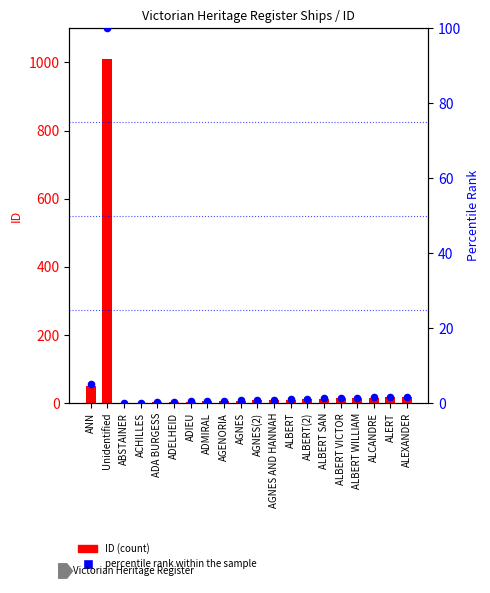

Which series contains the lowest Y value?

percentile rank within the sample